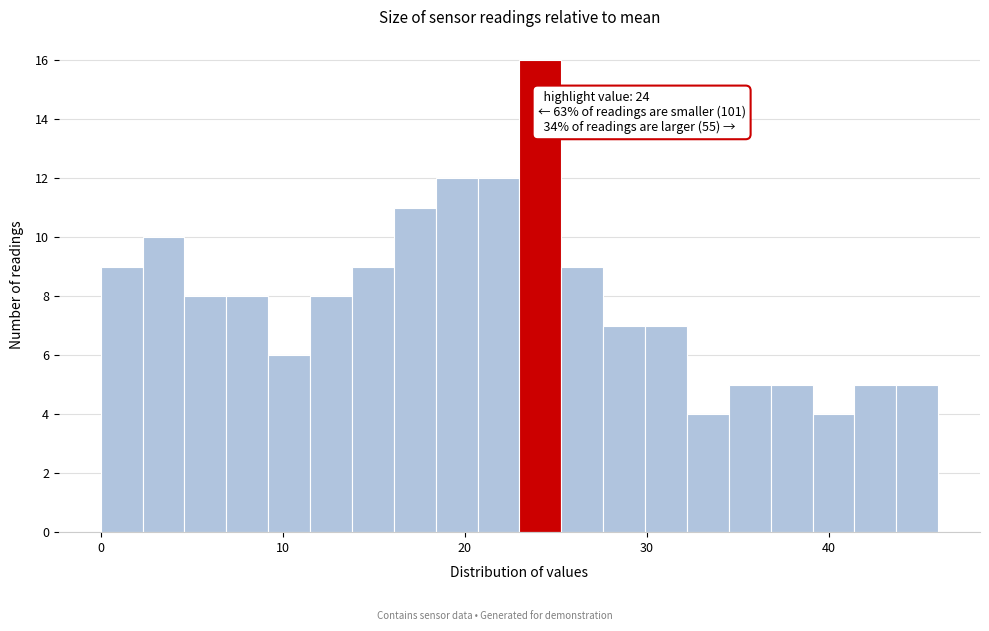

Read against the x-axis, roughly where is the centre of the tallest bar?

24